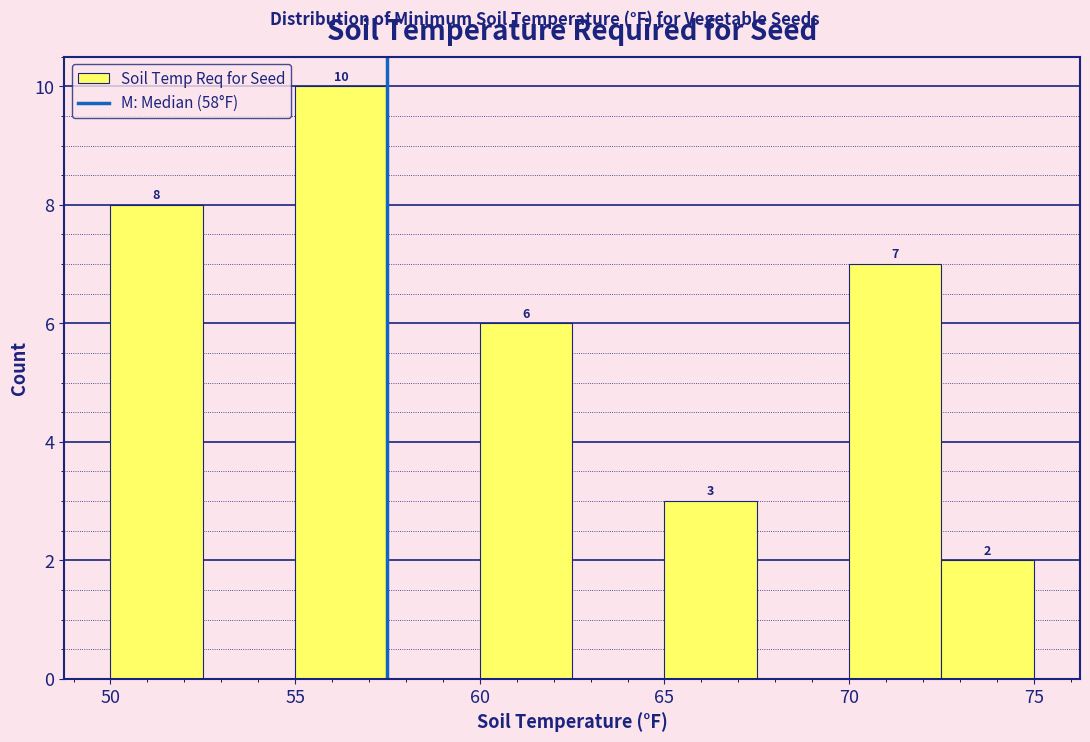

Which range on the x-axis has the tallest bar?

55.0 to 57.5